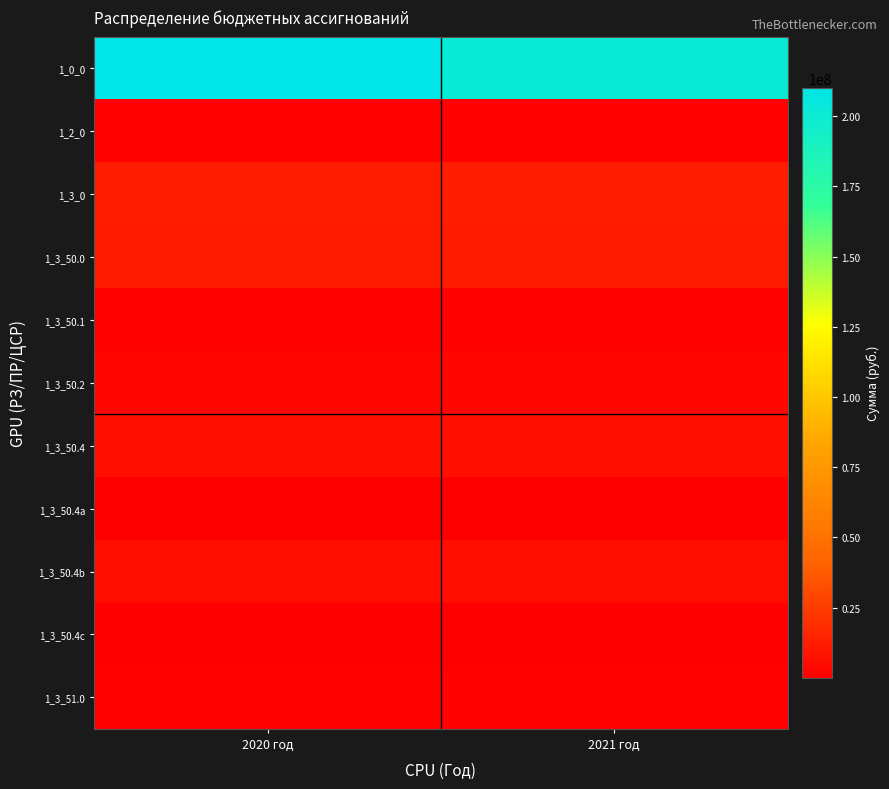

Reading left to right, what are all the values shown in this chart?

1_0_0: 2020 год=210106284.0	2021 год=201674530.8
1_2_0: 2020 год=1459308.8	2021 год=1459308.8
1_3_0: 2020 год=12683433.1	2021 год=12682933.1
1_3_50.0: 2020 год=11583433.1	2021 год=11582933.1
1_3_50.1: 2020 год=1310657.0	2021 год=1310657.0
1_3_50.2: 2020 год=3416013.0	2021 год=3416013.0
1_3_50.4: 2020 год=6856763.1	2021 год=6856263.1
1_3_50.4a: 2020 год=719864.6	2021 год=719864.6
1_3_50.4b: 2020 год=6114228.5	2021 год=6113728.5
1_3_50.4c: 2020 год=22670.0	2021 год=22670.0
1_3_51.0: 2020 год=1100000.0	2021 год=1100000.0